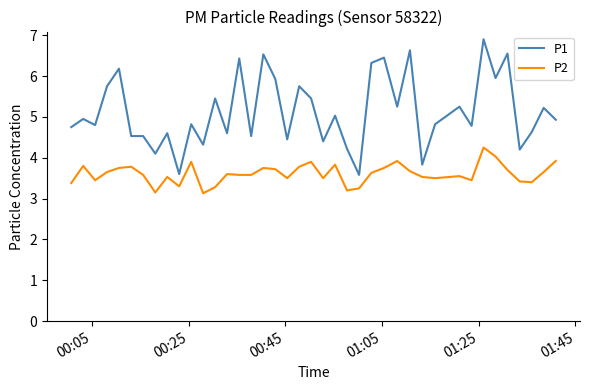

In P2, how many points are higher than both neighbors (excluding endpoints)?

11